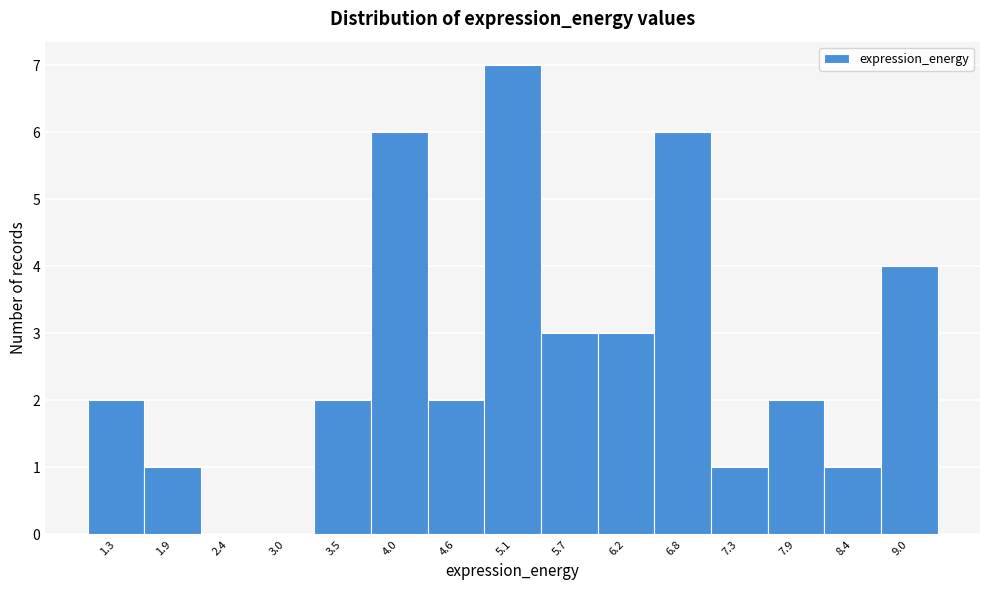

Reading right to left, extract all data points from this chart.

9.0=4	8.4=1	7.9=2	7.3=1	6.8=6	6.2=3	5.7=3	5.1=7	4.6=2	4.0=6	3.5=2	3.0=0	2.4=0	1.9=1	1.3=2